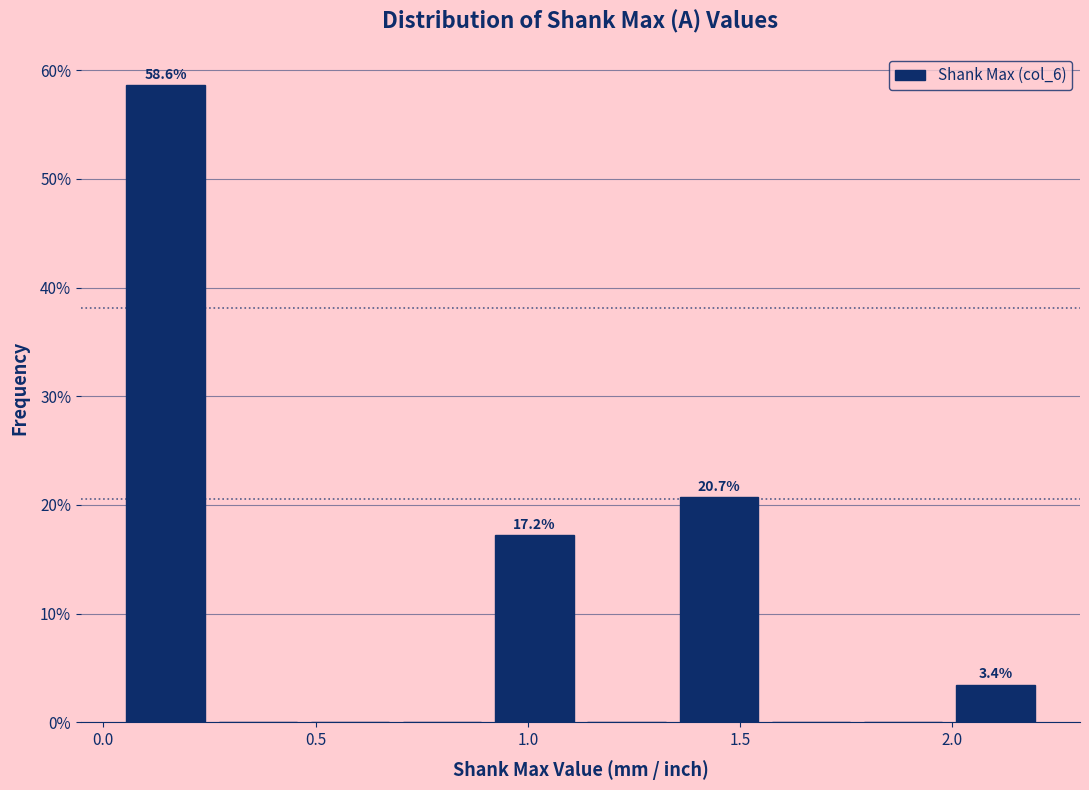

Over which range of the x-axis is the bar tallest?

0.05 to 0.25